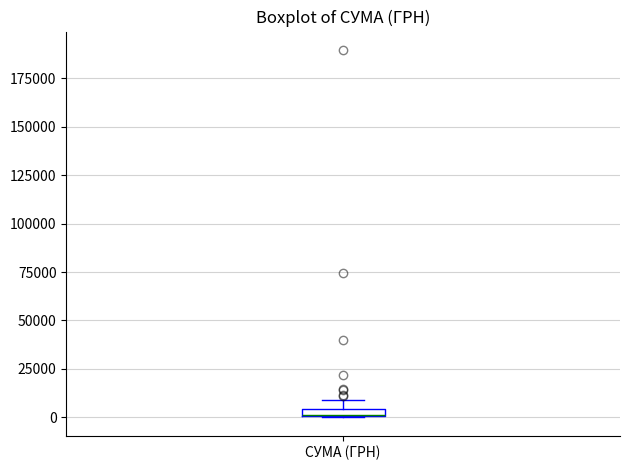

Where is the upper edge of the box for СУМА (ГРН) on the y-axis? The values are not printed on the chart, so give them approximately, as read against the axis.

5000